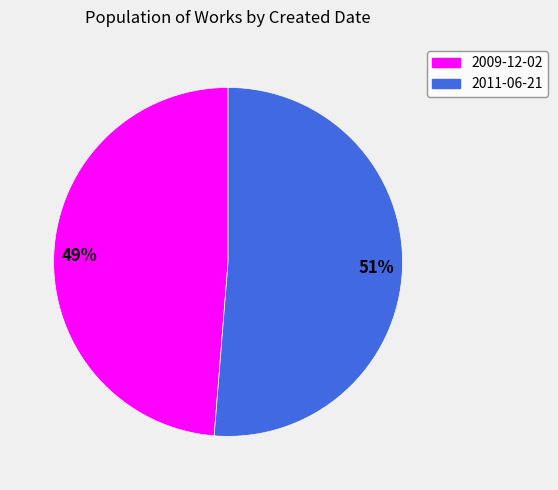

Do 2009-12-02 and 2011-06-21 together represent more than half of the pie?

Yes